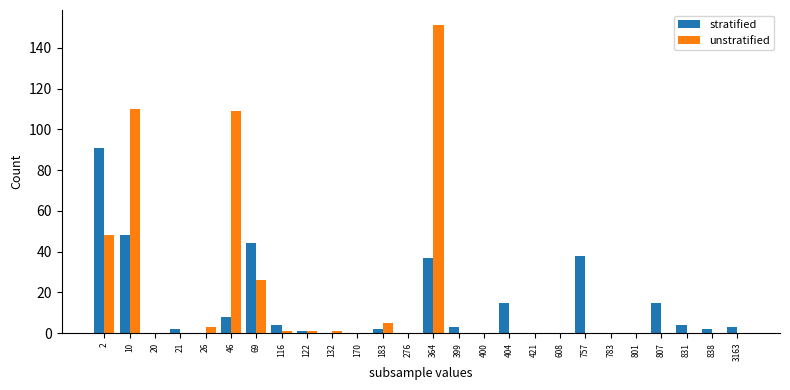

Is it true that unstratified equals 1 at 116?

True